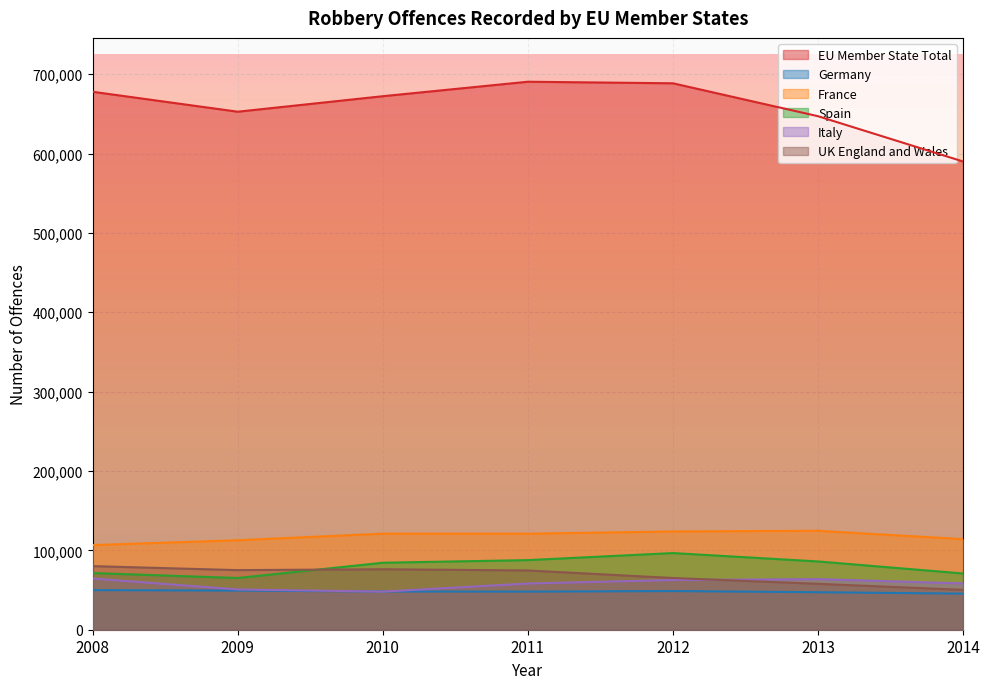

In Germany, how many points are lower than both neighbors (excluding endpoints)?

1